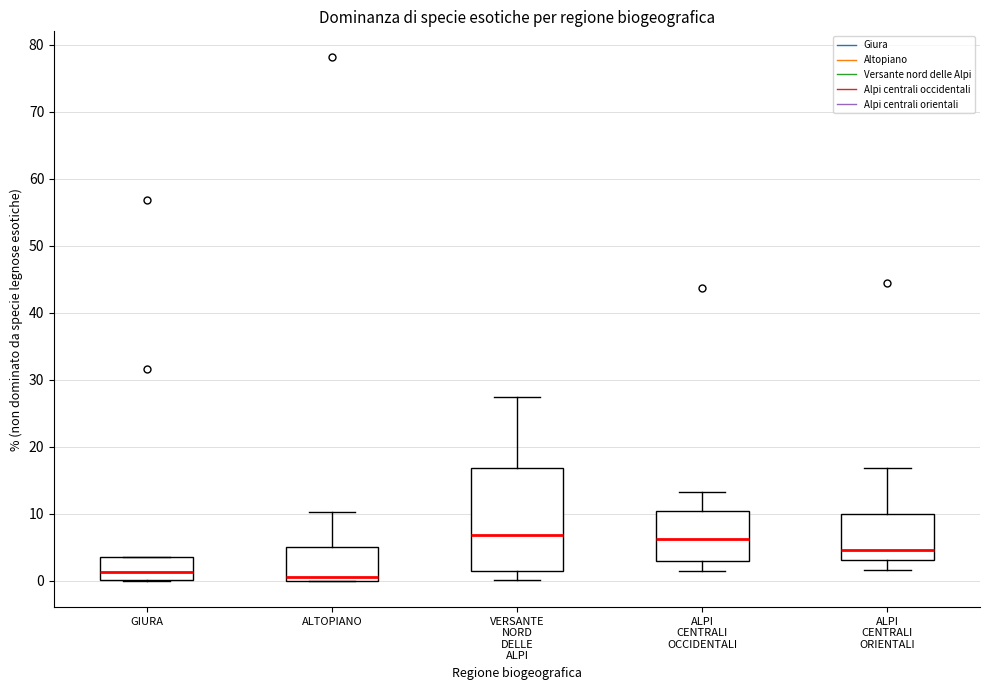

Which box is the tallest, from its lower edge to its upper edge?

VERSANTE NORD DELLE ALPI